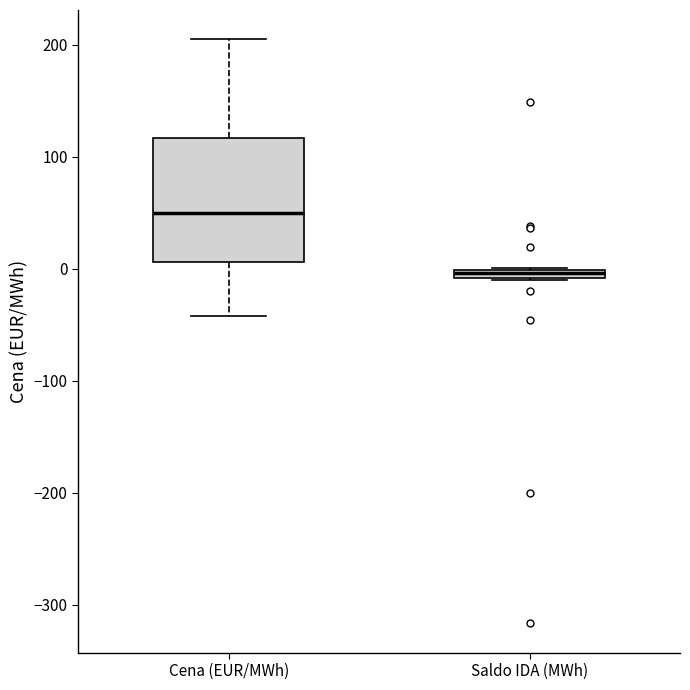

Where is the upper edge of the box for Saldo IDA (MWh) on the y-axis? The values are not printed on the chart, so give them approximately, as read against the axis.

0